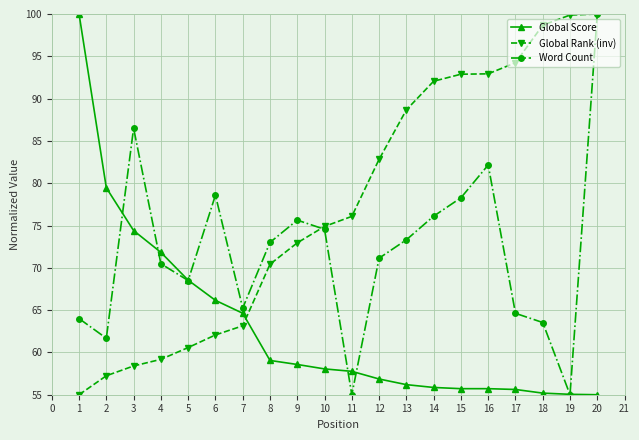

What is the maximum value shown in the chart?

100.0